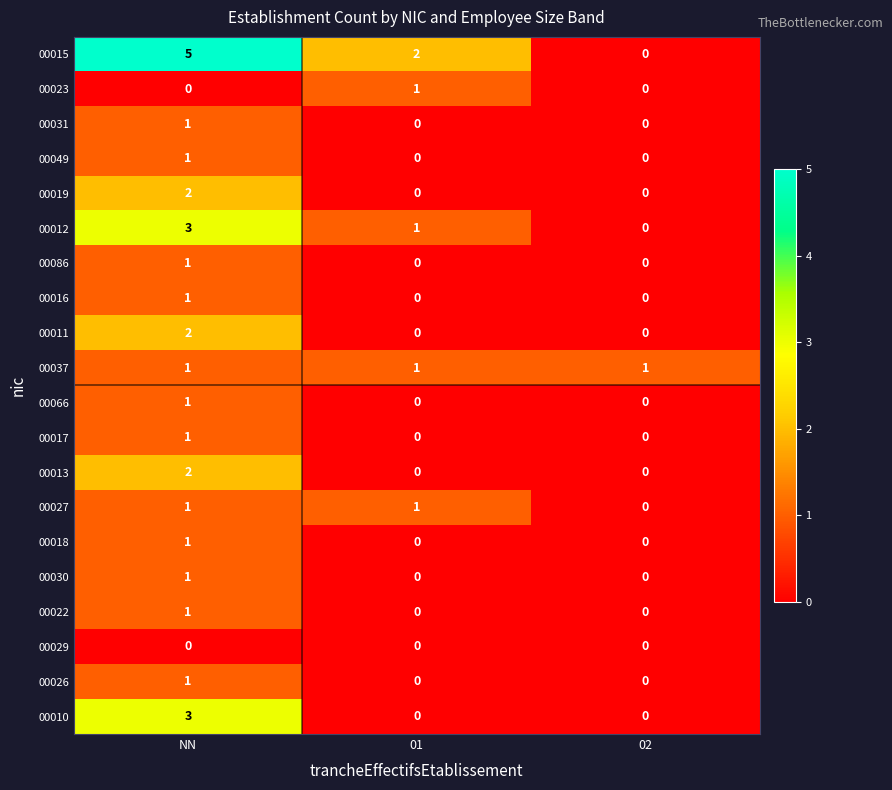

Which series has the widest spread of values?

00015